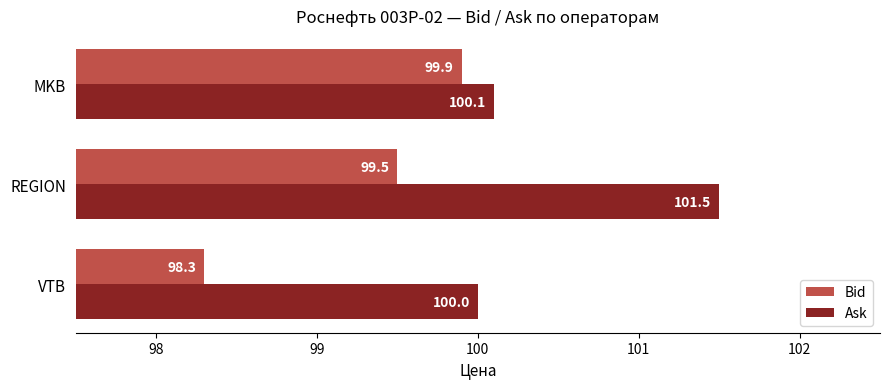

Rank the series at VTB from highest to lowest value.

Ask, Bid